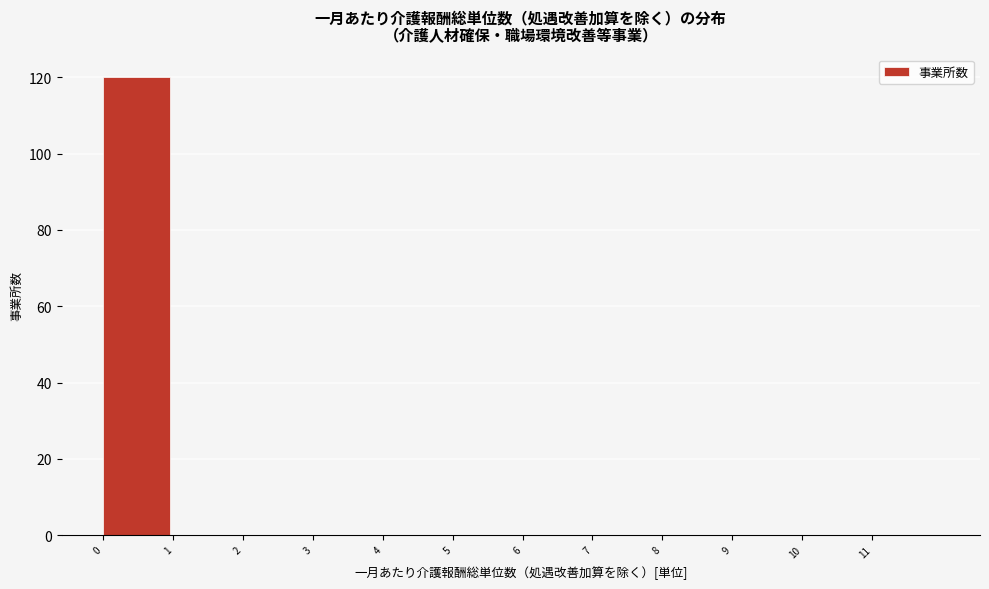

Reading left to right, transcribe this chart: for each bar, give the range it covers on the x-axis and its height. The values are not printed on the chart, so give them approximately, as read against the axis.

0 to 1: 120
1 to 2: 0
2 to 3: 0
3 to 4: 0
4 to 5: 0
5 to 6: 0
6 to 7: 0
7 to 8: 0
8 to 9: 0
9 to 10: 0
10 to 11: 0
11 to 12: 0